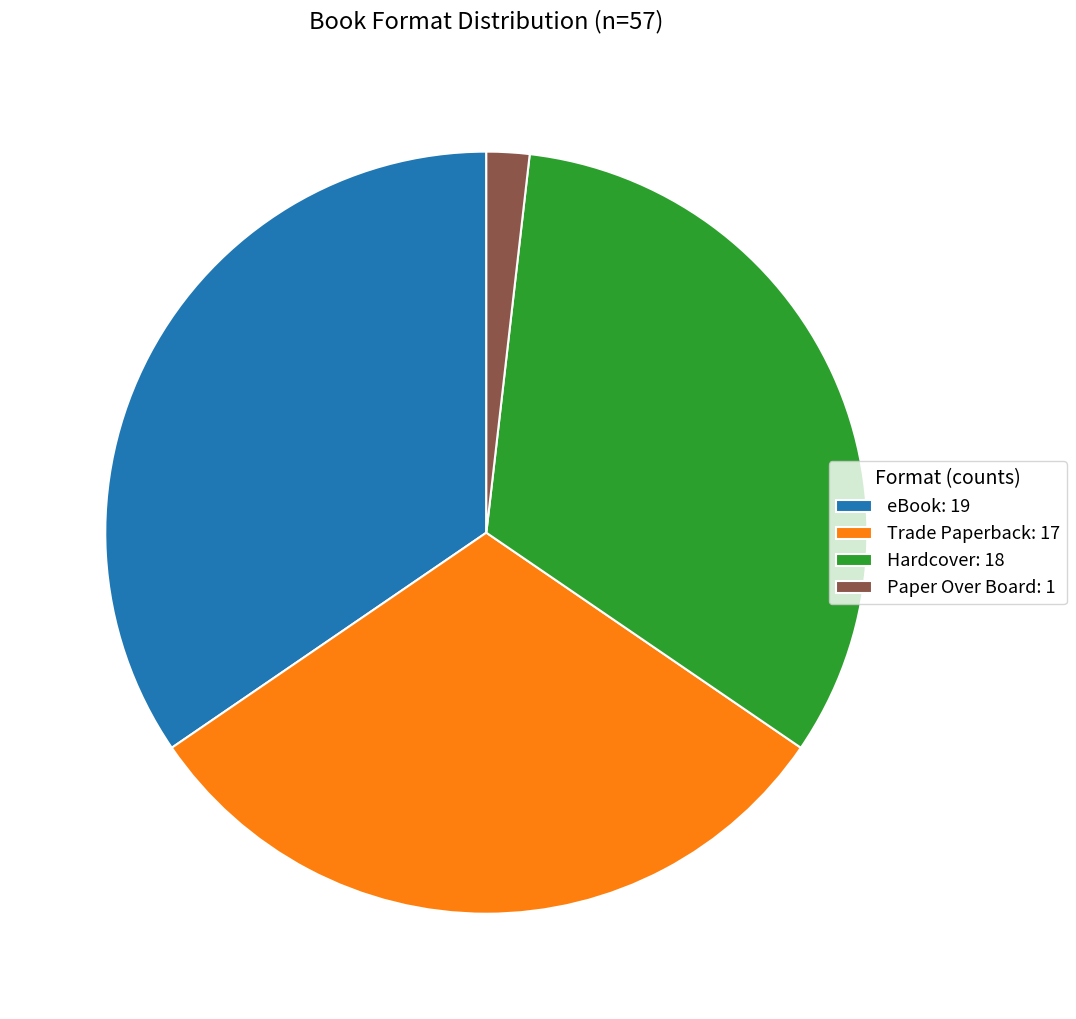

True or false: eBook accounts for 42% of the total.

False